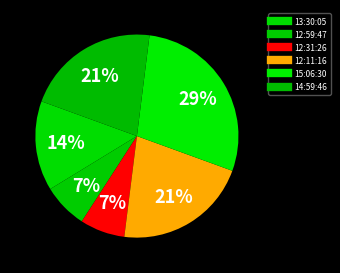

Does 12:59:47 represent more than half of the total?

No